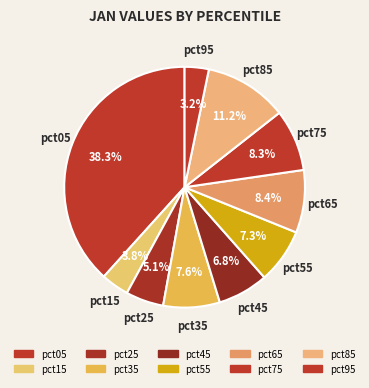

To the nearest percent, what is the combined percentage of pct25 and pct05?

43%